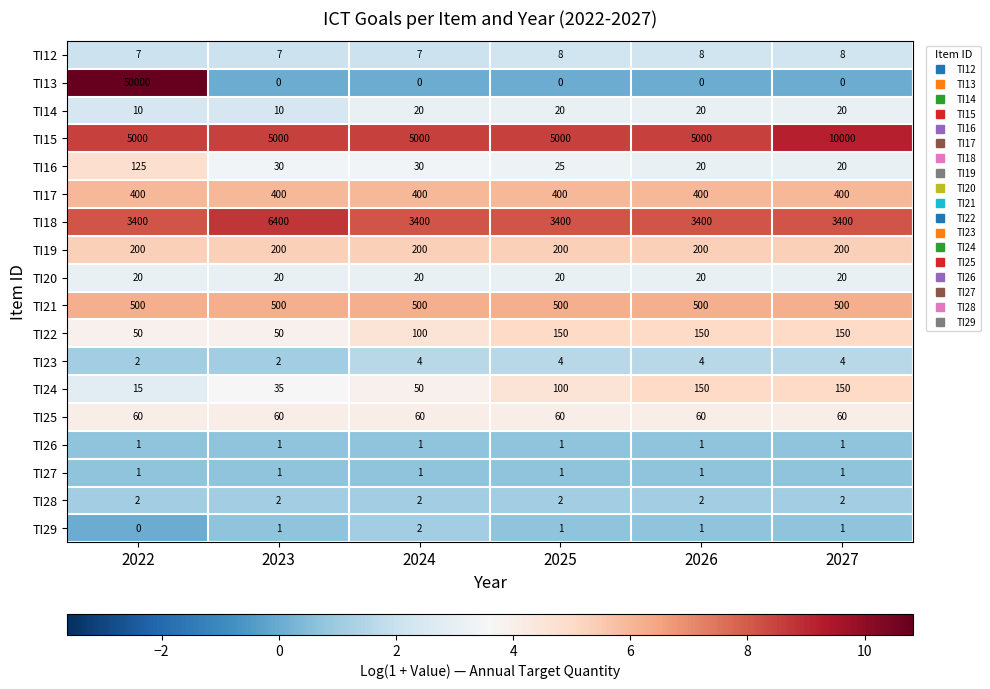

Read the TI16 value at 2023, to the nearest 10.

30